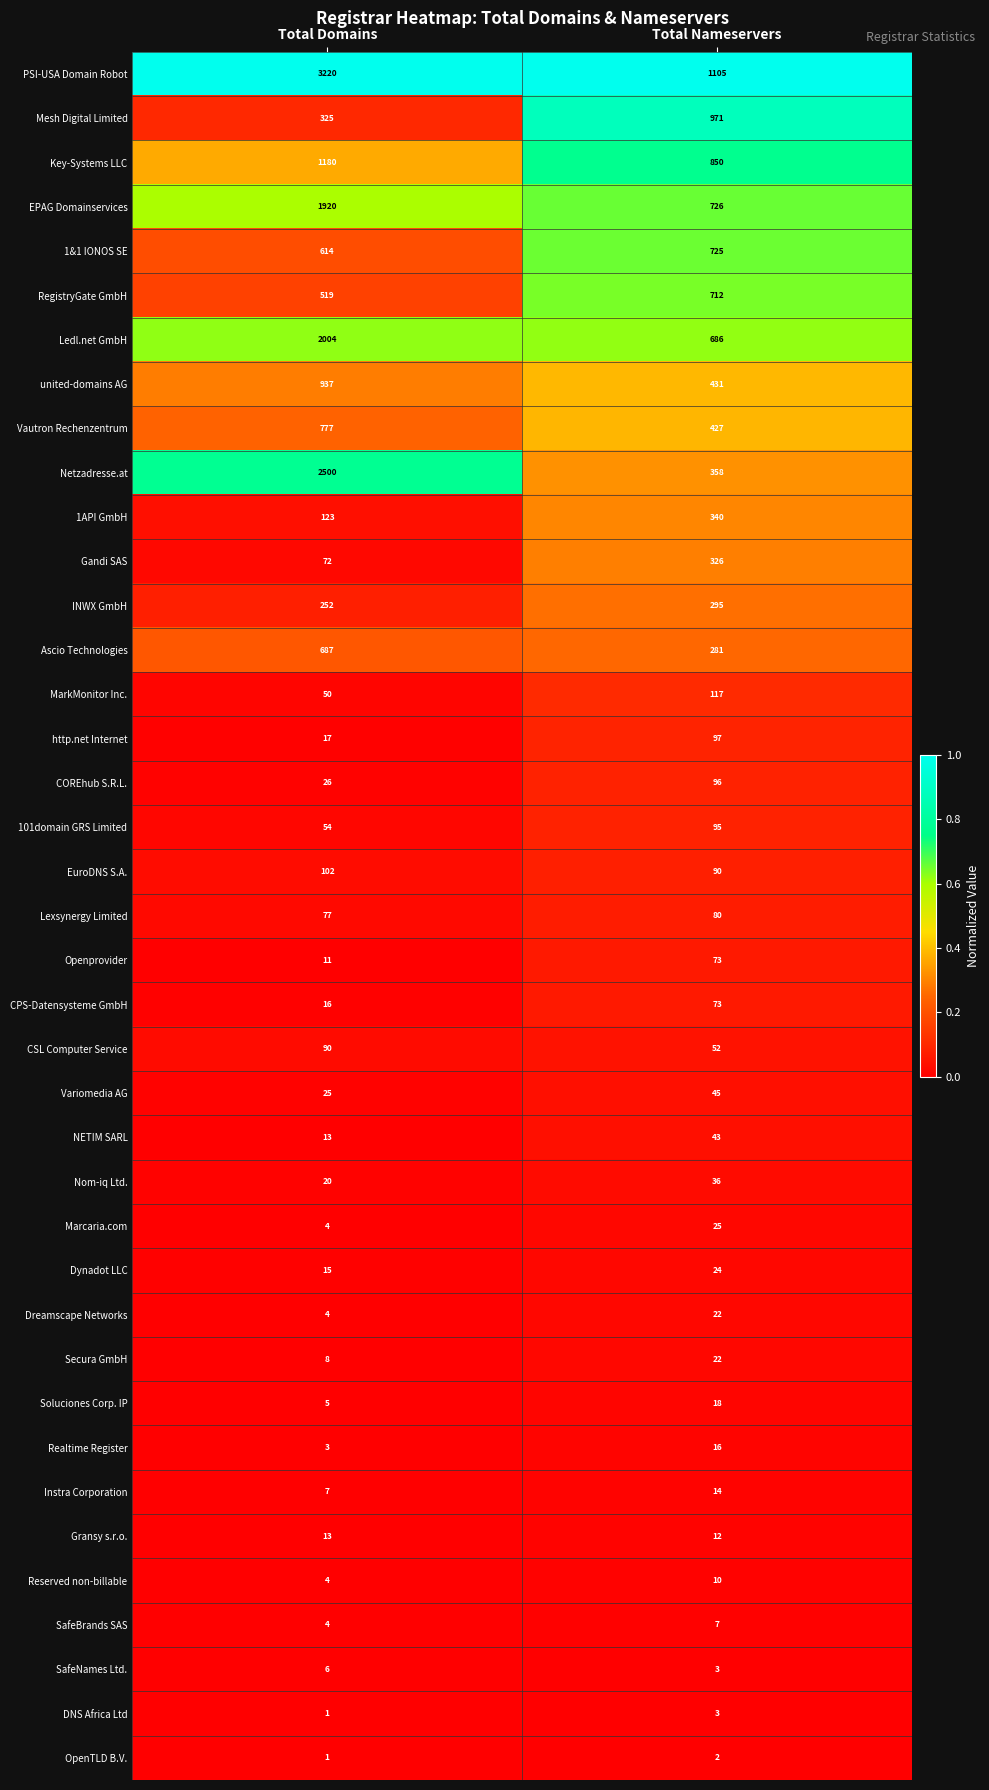

Where is 101domain GRS Limited nearest to the value 74?

Total Domains